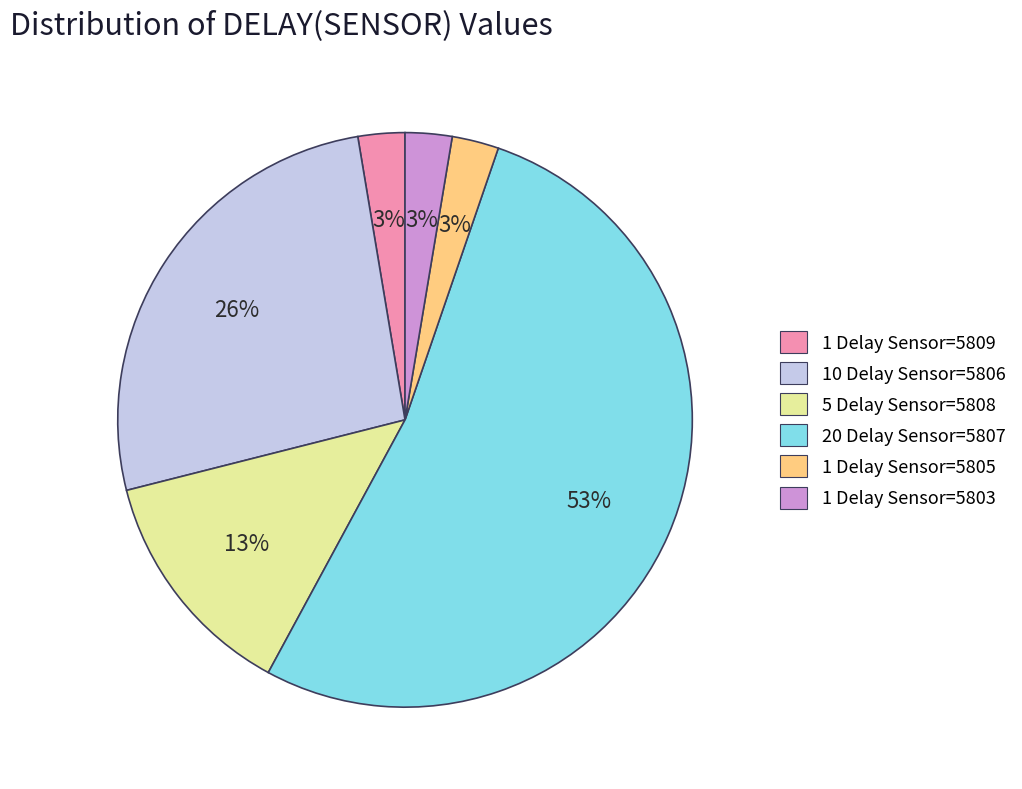

To the nearest percent, what is the difference between the largest and smallest slice percentages?

50%